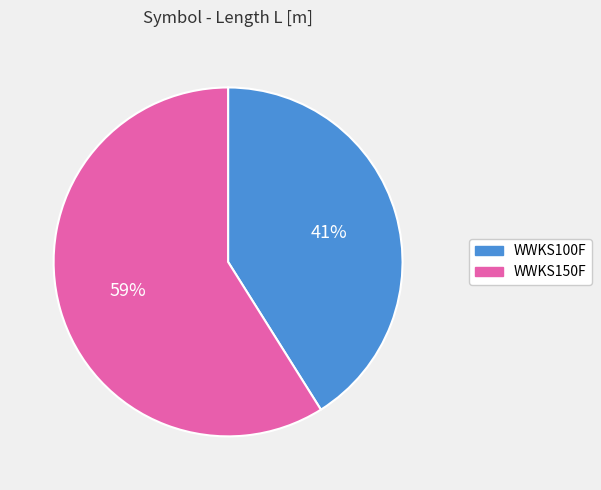

Which has a higher value, WWKS150F or WWKS100F?

WWKS150F